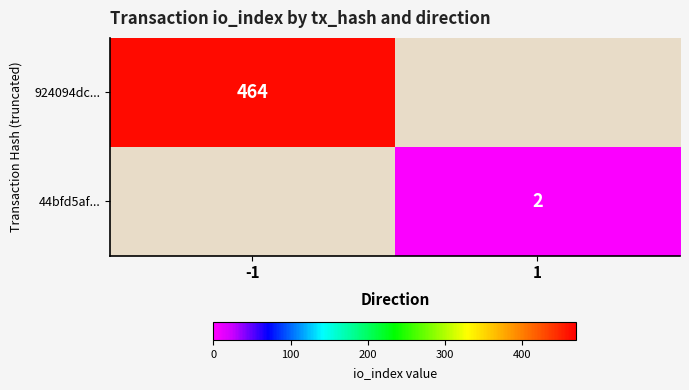

True or false: 924094dc... has a value of 680 at -1.

False